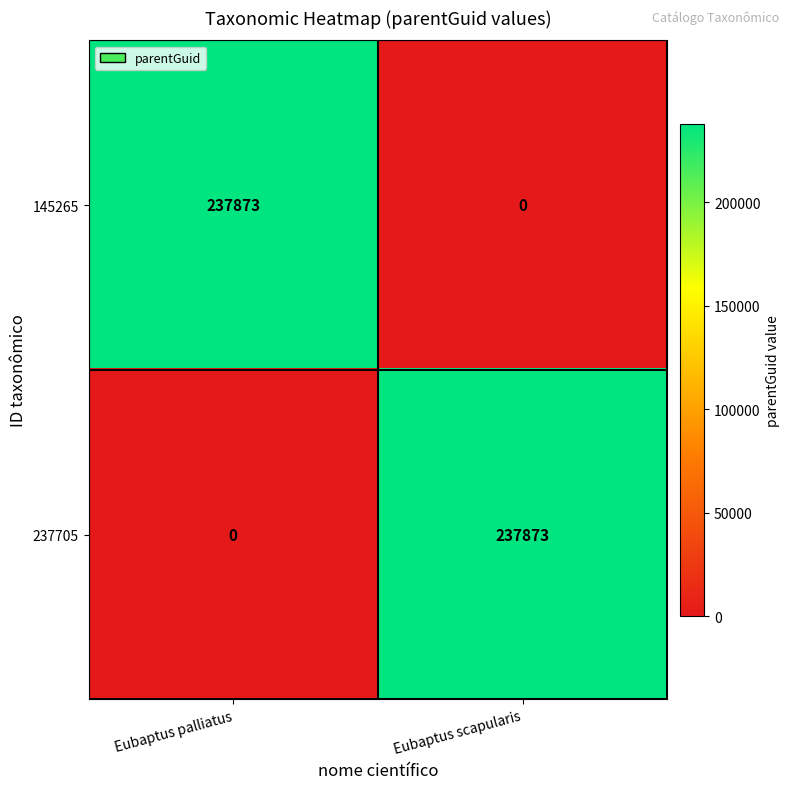

What is the greatest value displayed?

237873